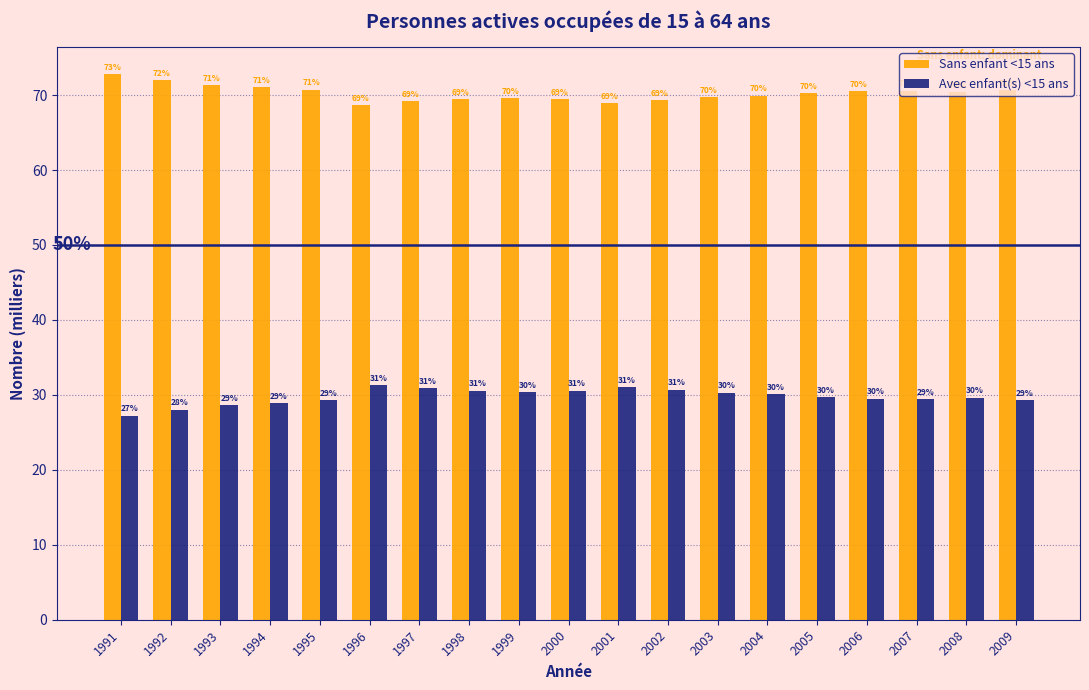

Which label corresponds to the smallest value in the chart?

1991